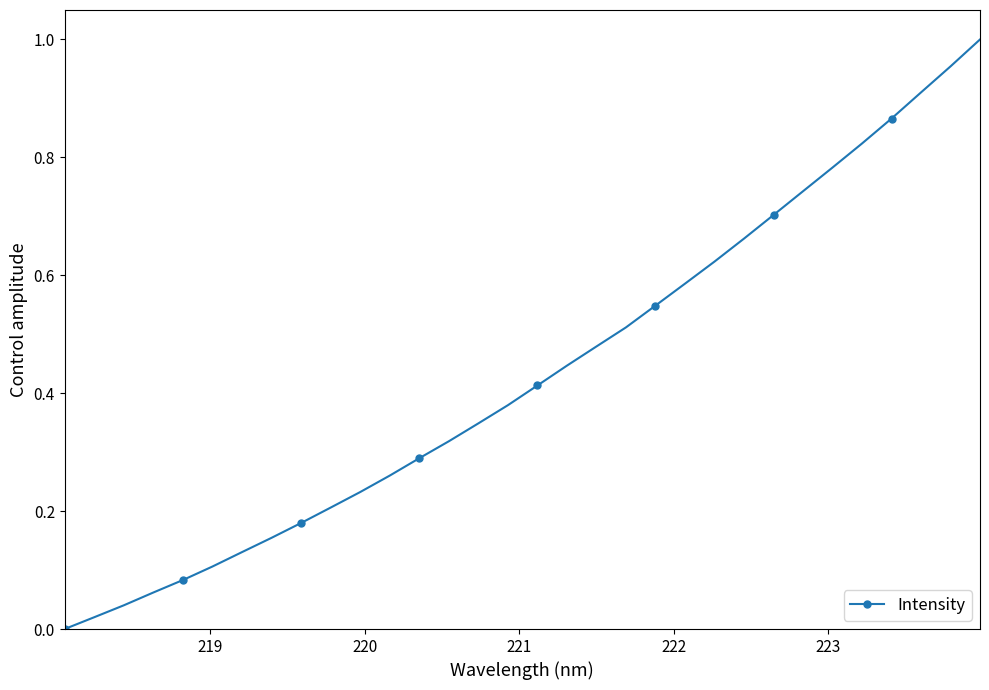

How many series are shown in this chart?

1